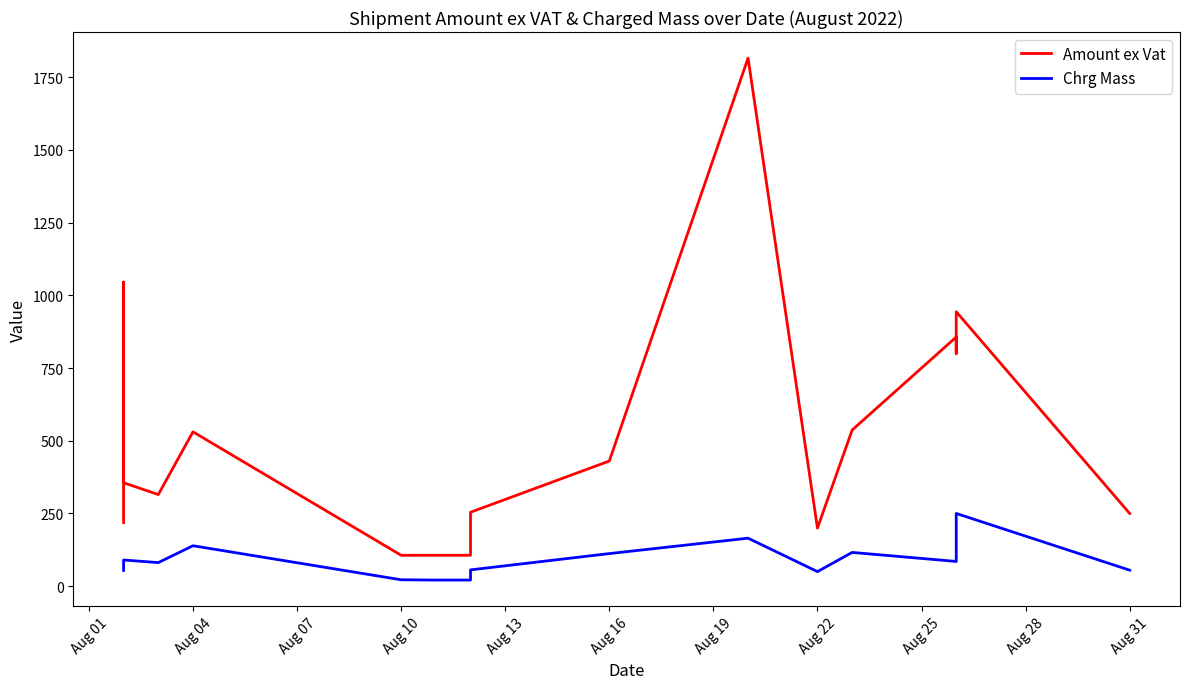

Rank the series at Aug 01 from highest to lowest value.

Amount ex Vat, Chrg Mass